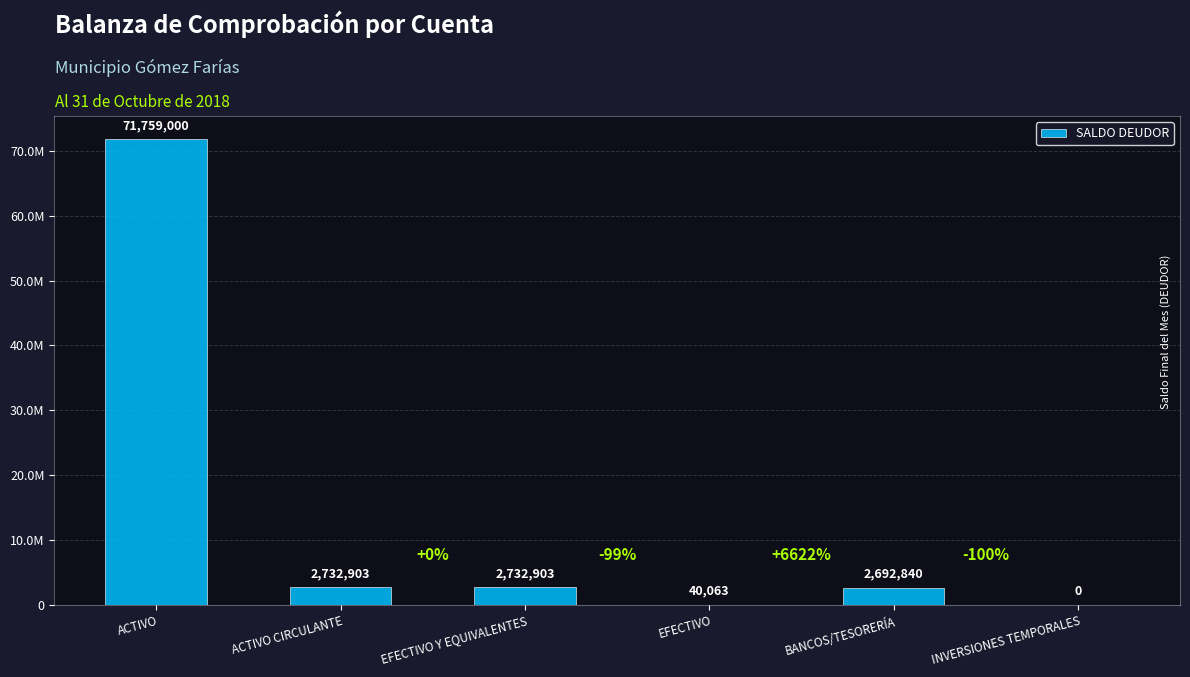

What is the average value?

13326284.7